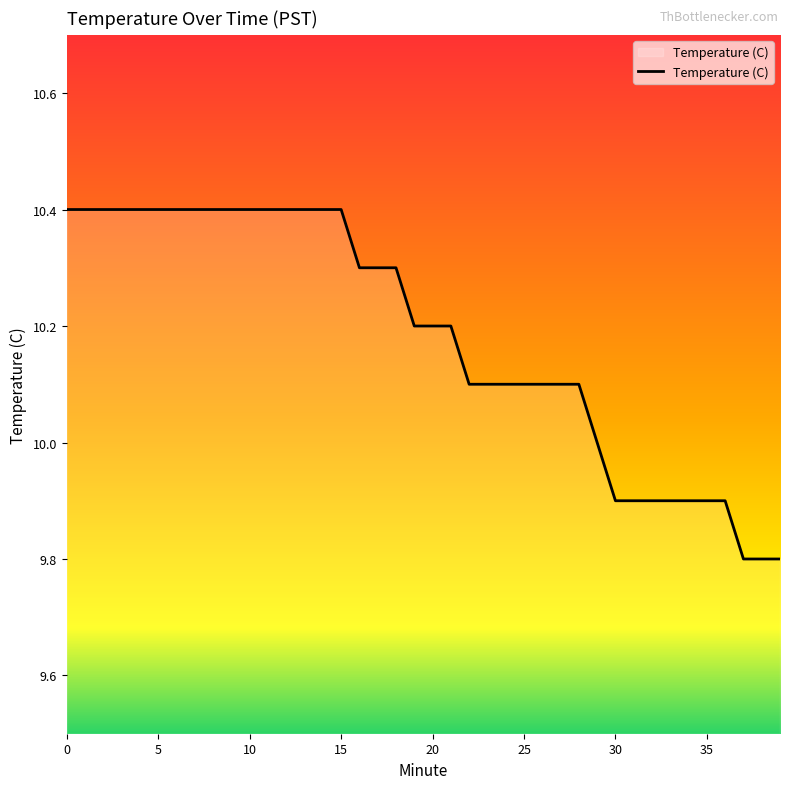

What is the greatest value displayed?

10.4